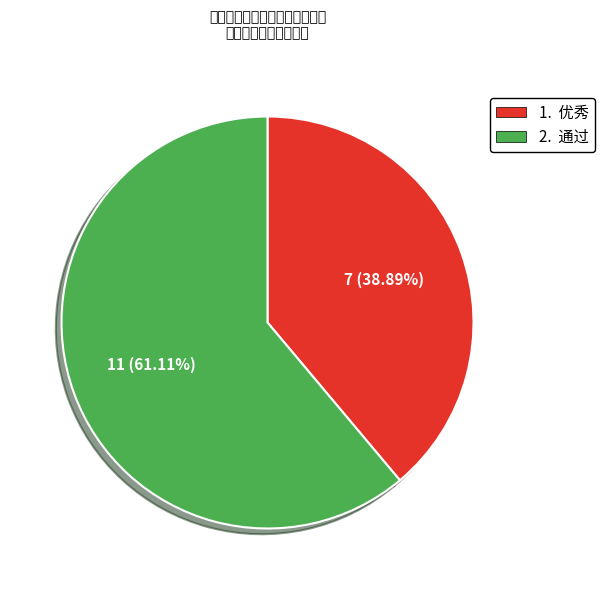

Count the number of slices in the pie.

2